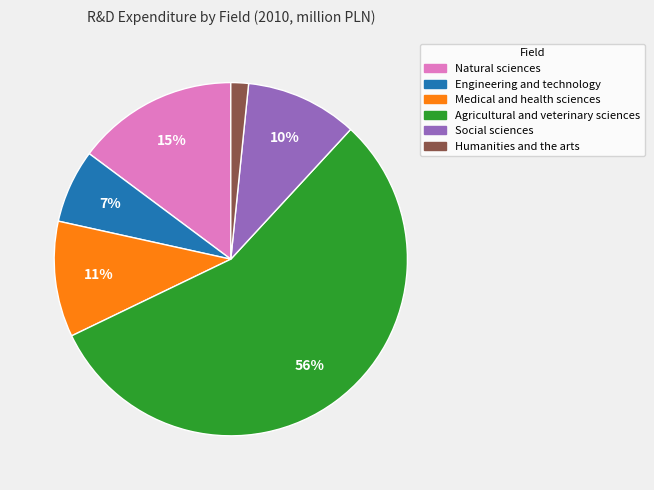

To the nearest percent, what is the combined percentage of Natural sciences and Social sciences?

25%